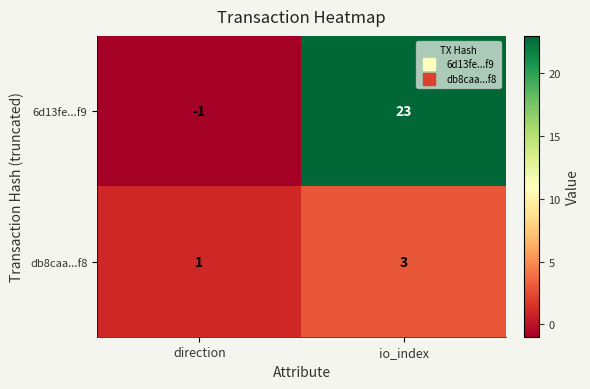

At io_index, list the series in order from largest to smallest.

6d13fe...f9, db8caa...f8